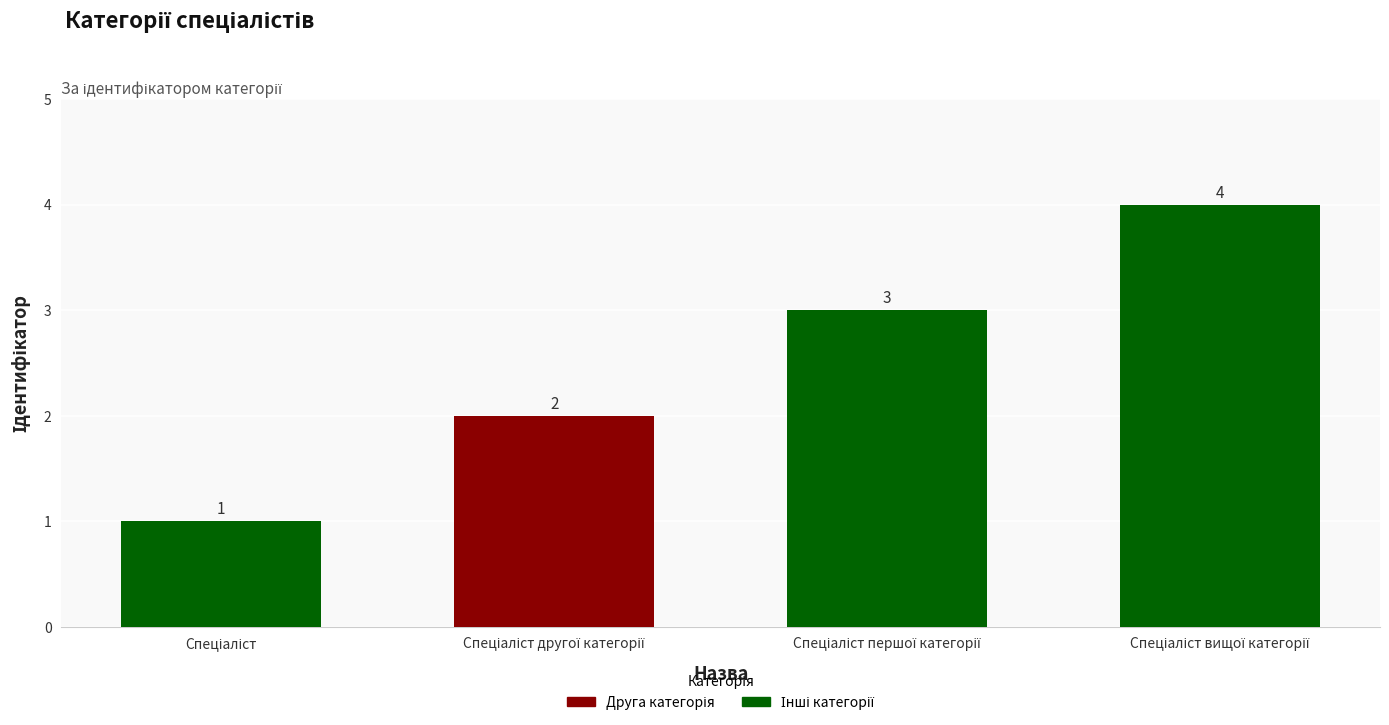

What is the maximum value shown in the chart?

4